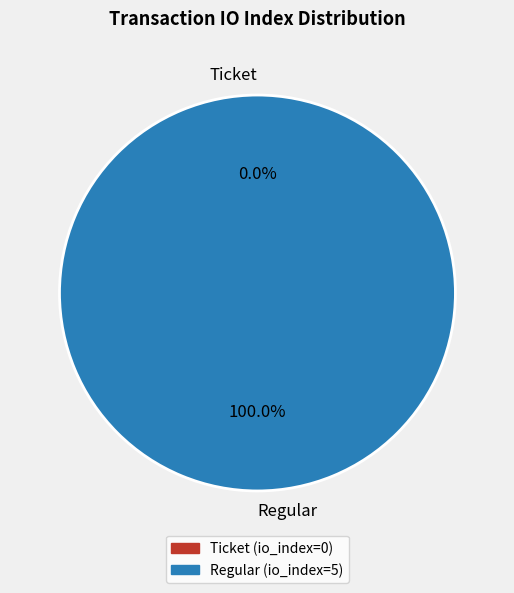

Which category has the biggest portion of the pie?

tx_index_5